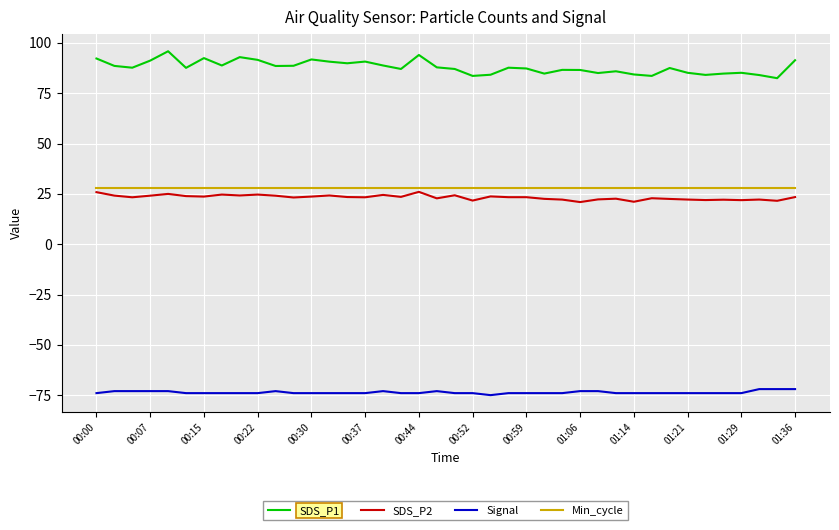

Which series has the largest total across all categories?

SDS_P1